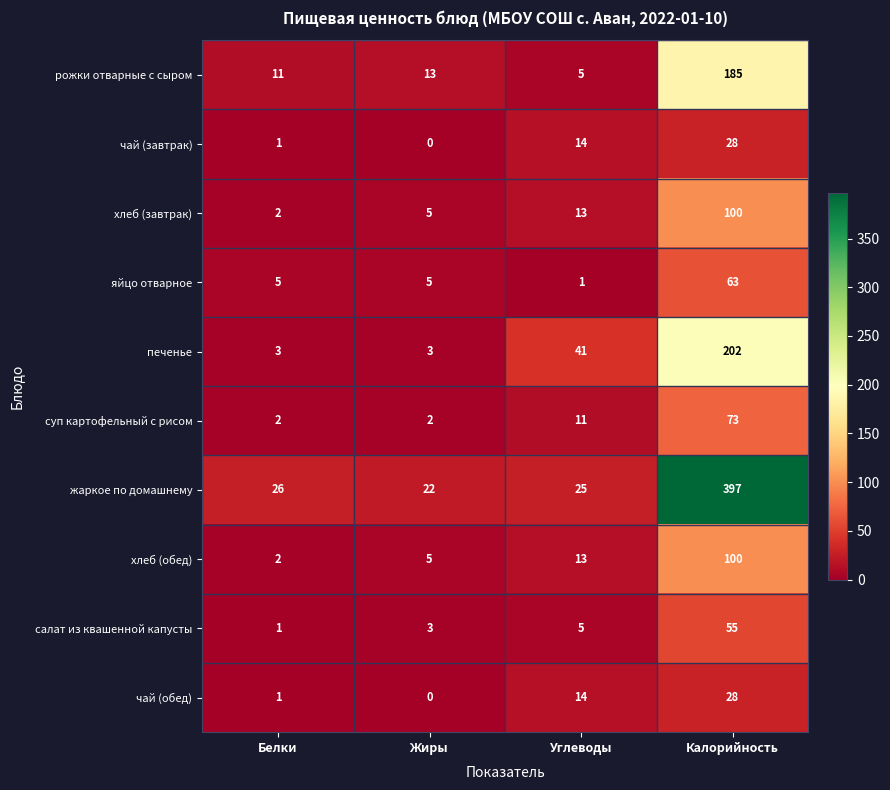

The value of чай (обед) at Калорийность is 28. True or false?

True